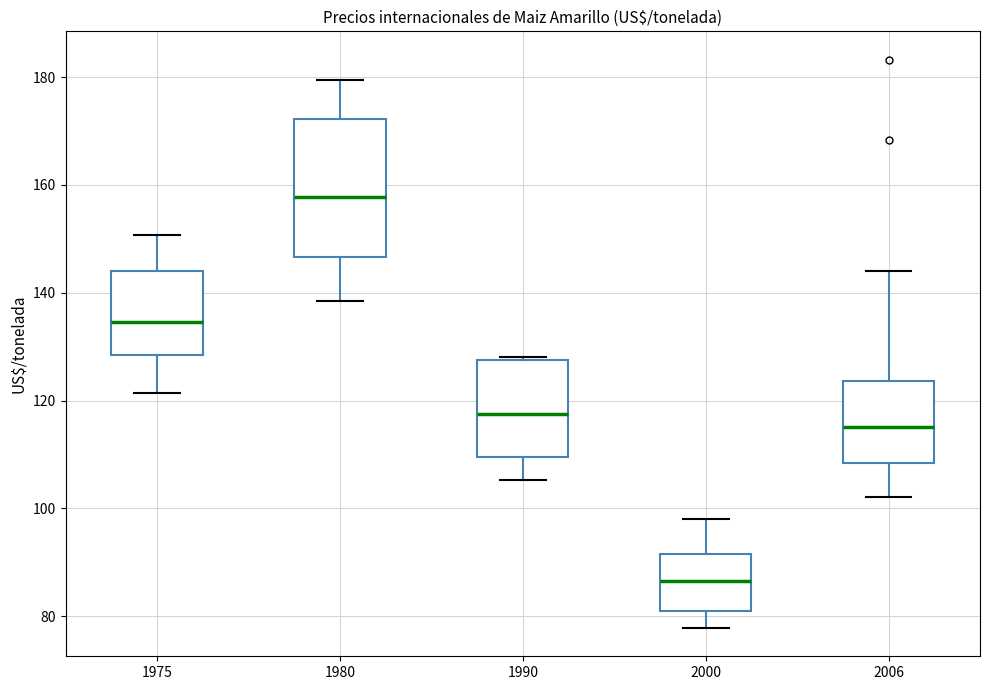

Which box is the tallest, from its lower edge to its upper edge?

1980